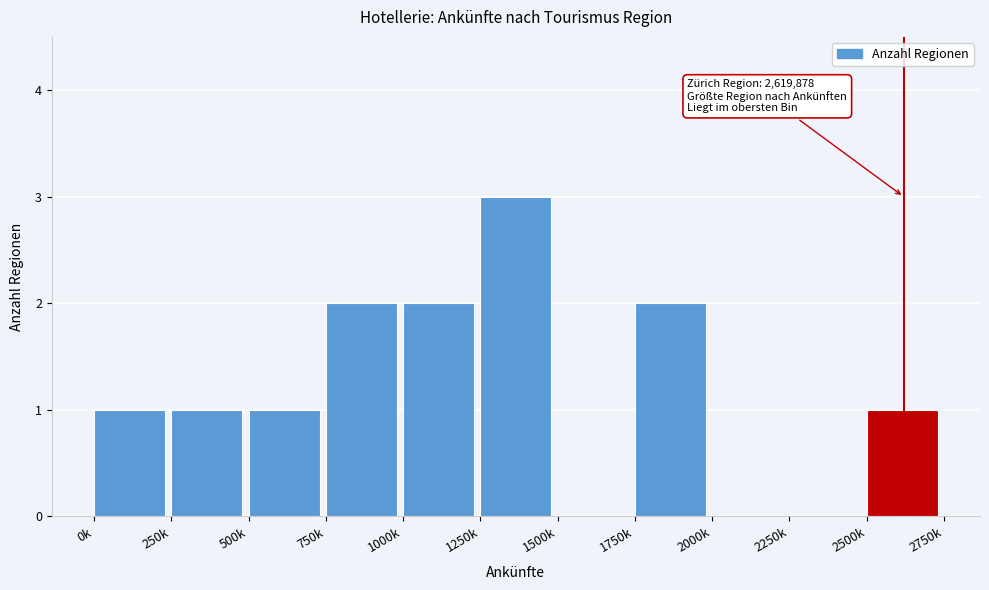

Reading left to right, extract all data points from this chart.

0k=1	250k=1	500k=1	750k=2	1000k=2	1250k=3	1500k=0	1750k=2	2000k=0	2250k=0	2500k=1